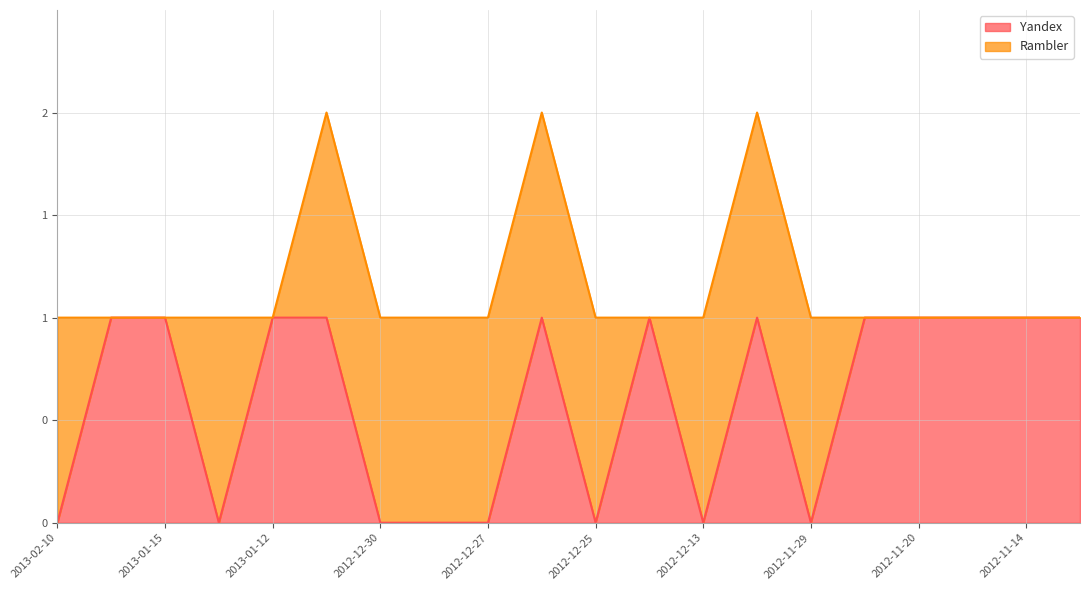

What is the difference between the second highest and minimum values?

1